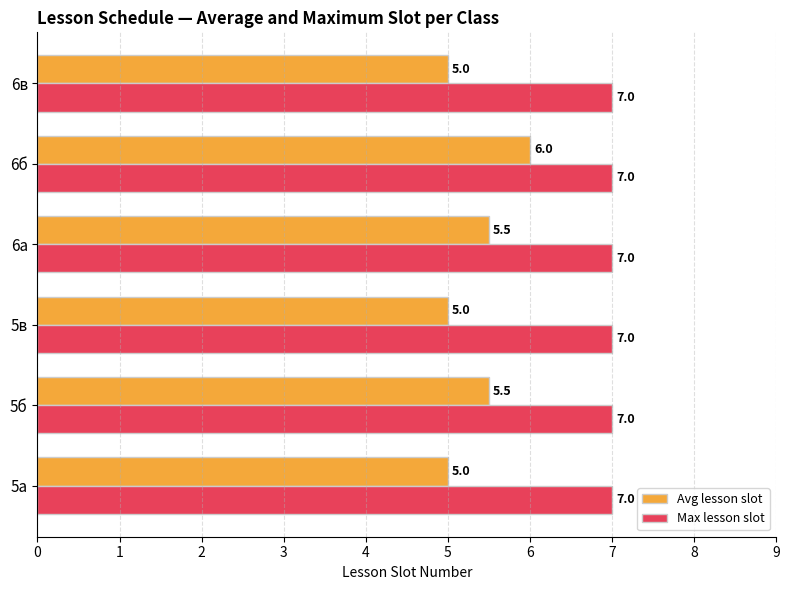

What is the highest value of the Max lesson slot series?

7.0